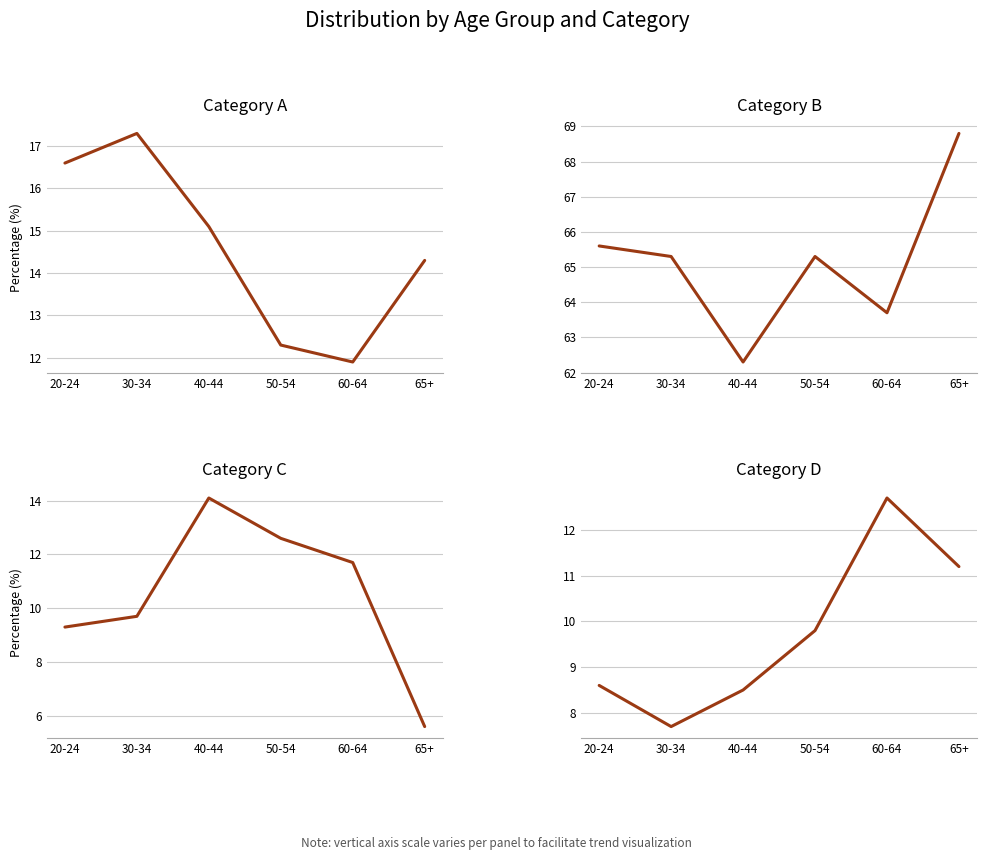

True or false: Category A and Category B cross at least once.

False